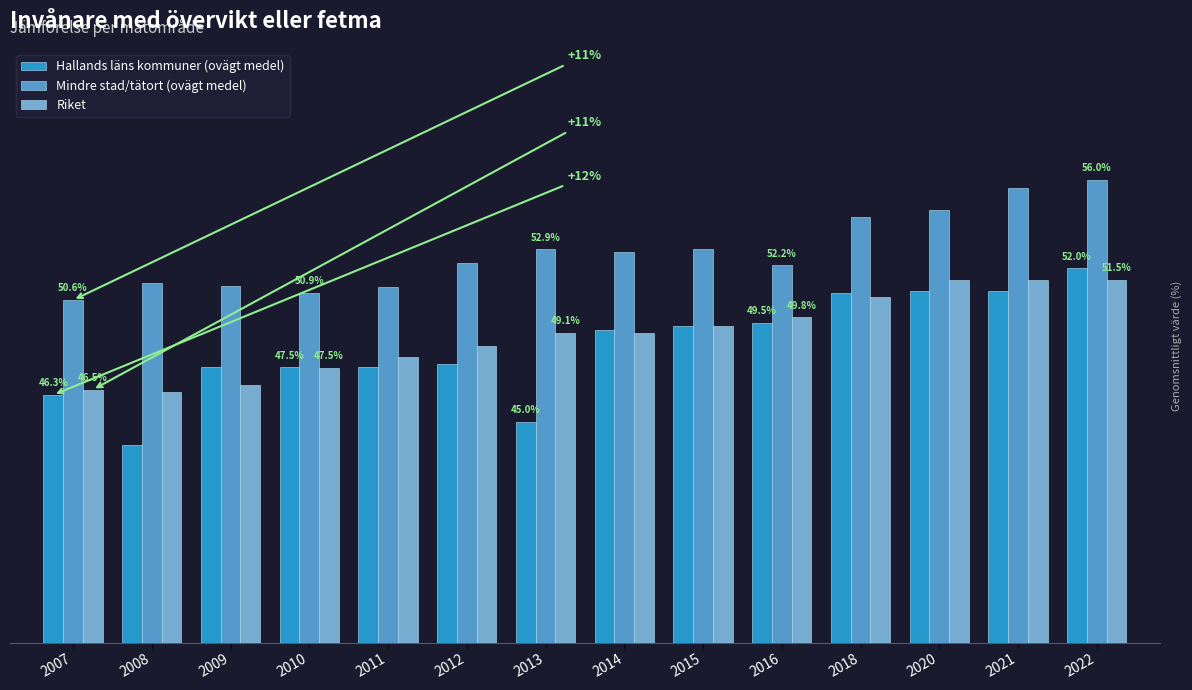

At which label does Hallands läns kommuner (ovägt medel) first exceed 49?

2014